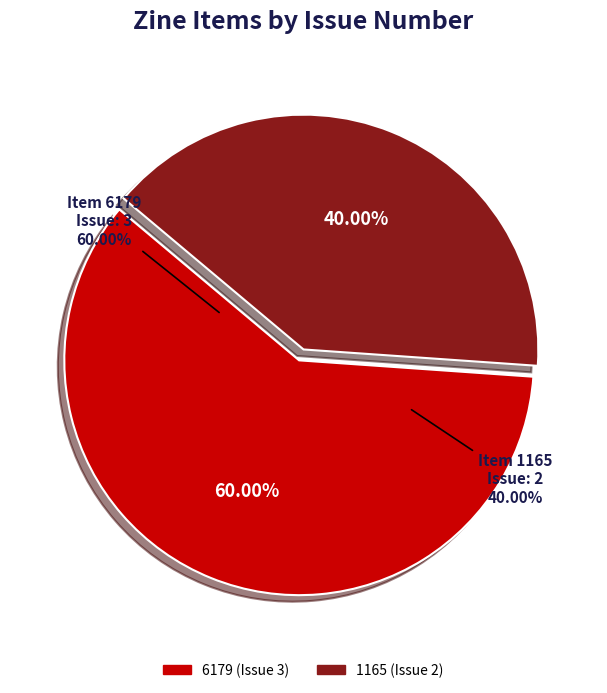

Which category has the biggest portion of the pie?

6179 (Issue 3)